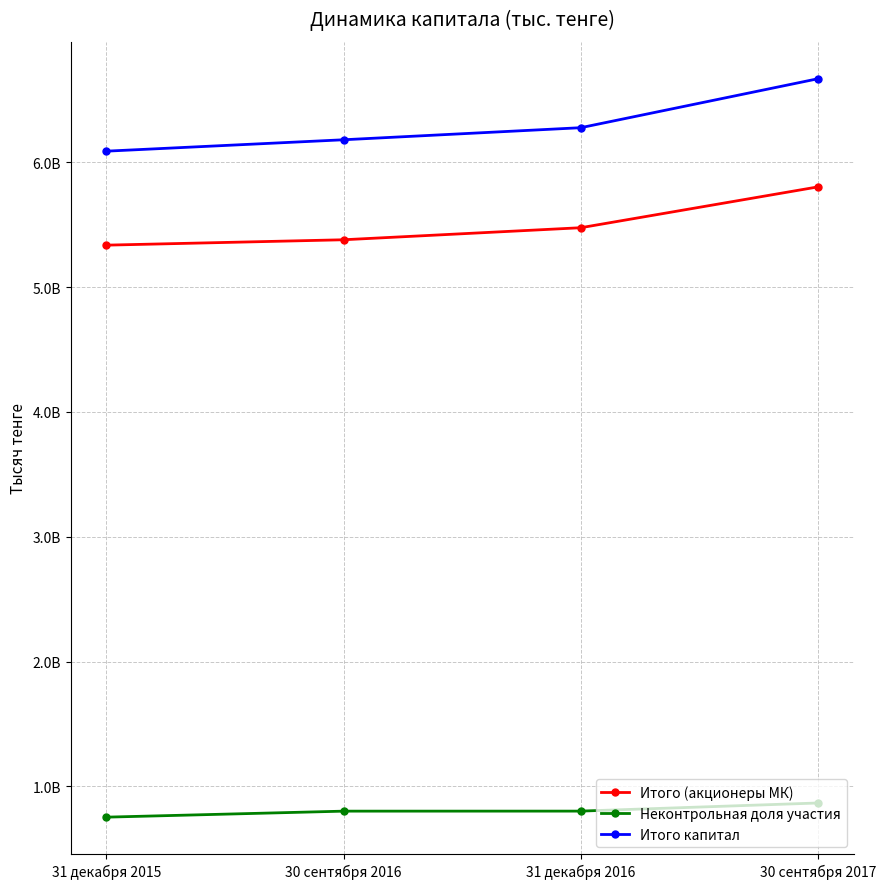

Is this an area chart (filled region under the line)?

No